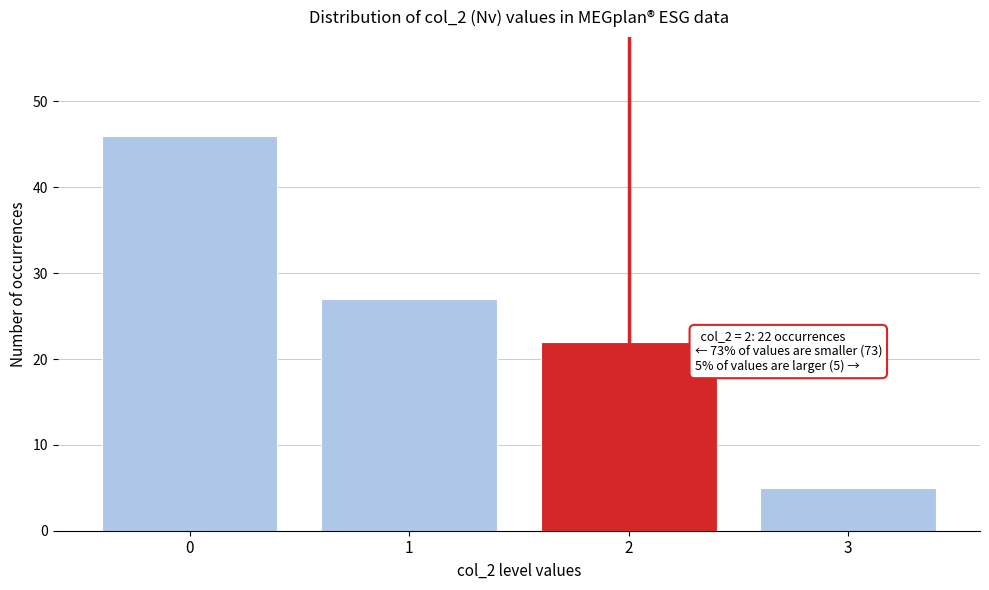

Which range on the x-axis has the tallest bar?

-0.5 to 0.5